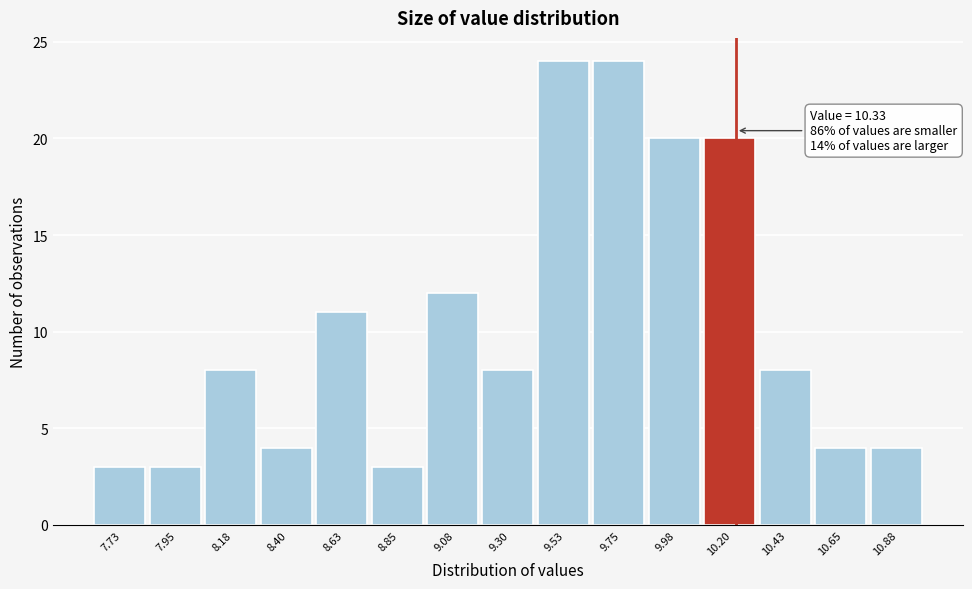

Reading left to right, what are all the values shown in this chart?

3	3	8	4	11	3	12	8	24	24	20	20	8	4	4